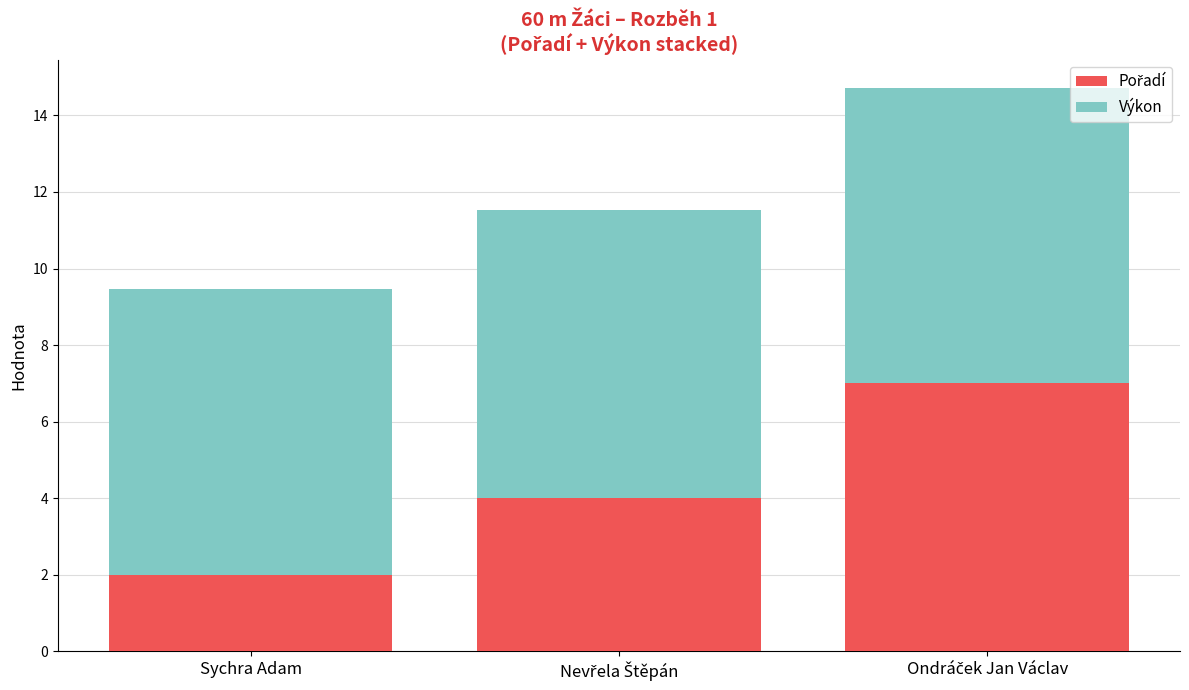

What is the total value across all series at Sychra Adam?

9.5